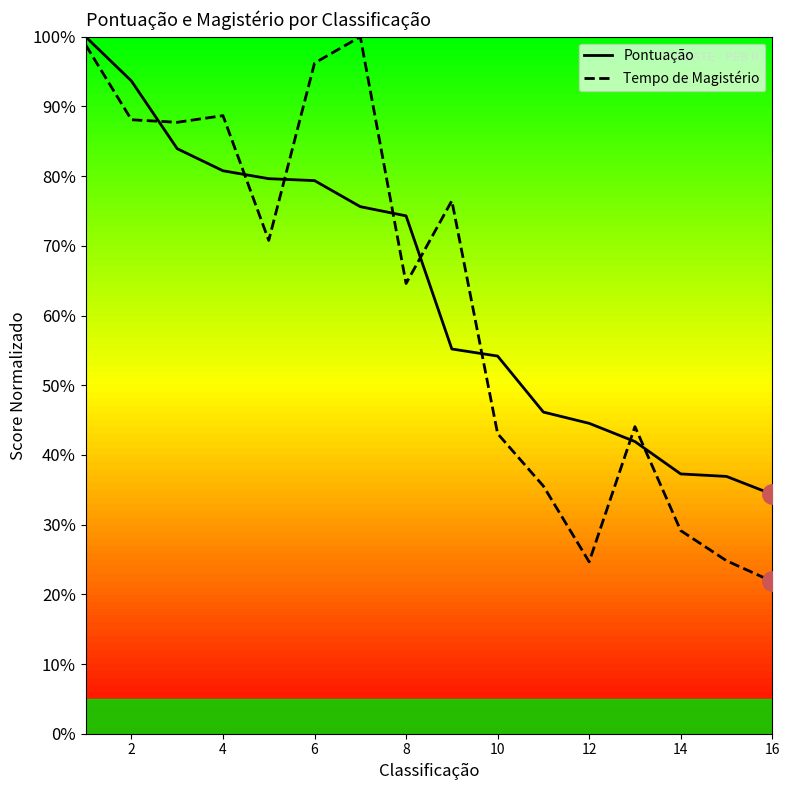

What is the total value across all series at 4?

169.5